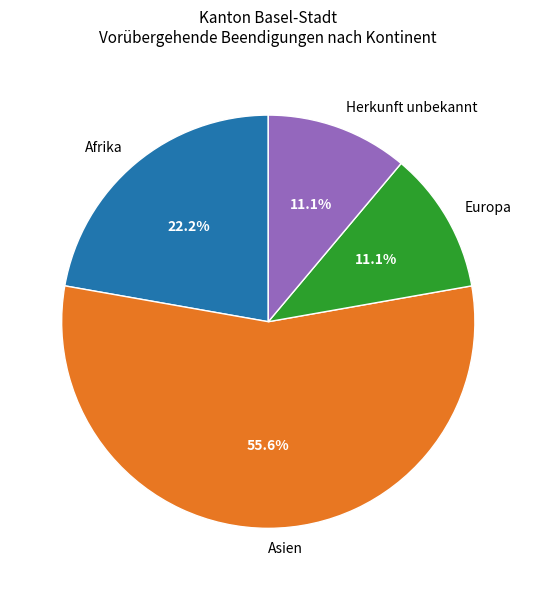

What is the ratio of the value at Europa to the value at Afrika?

0.5